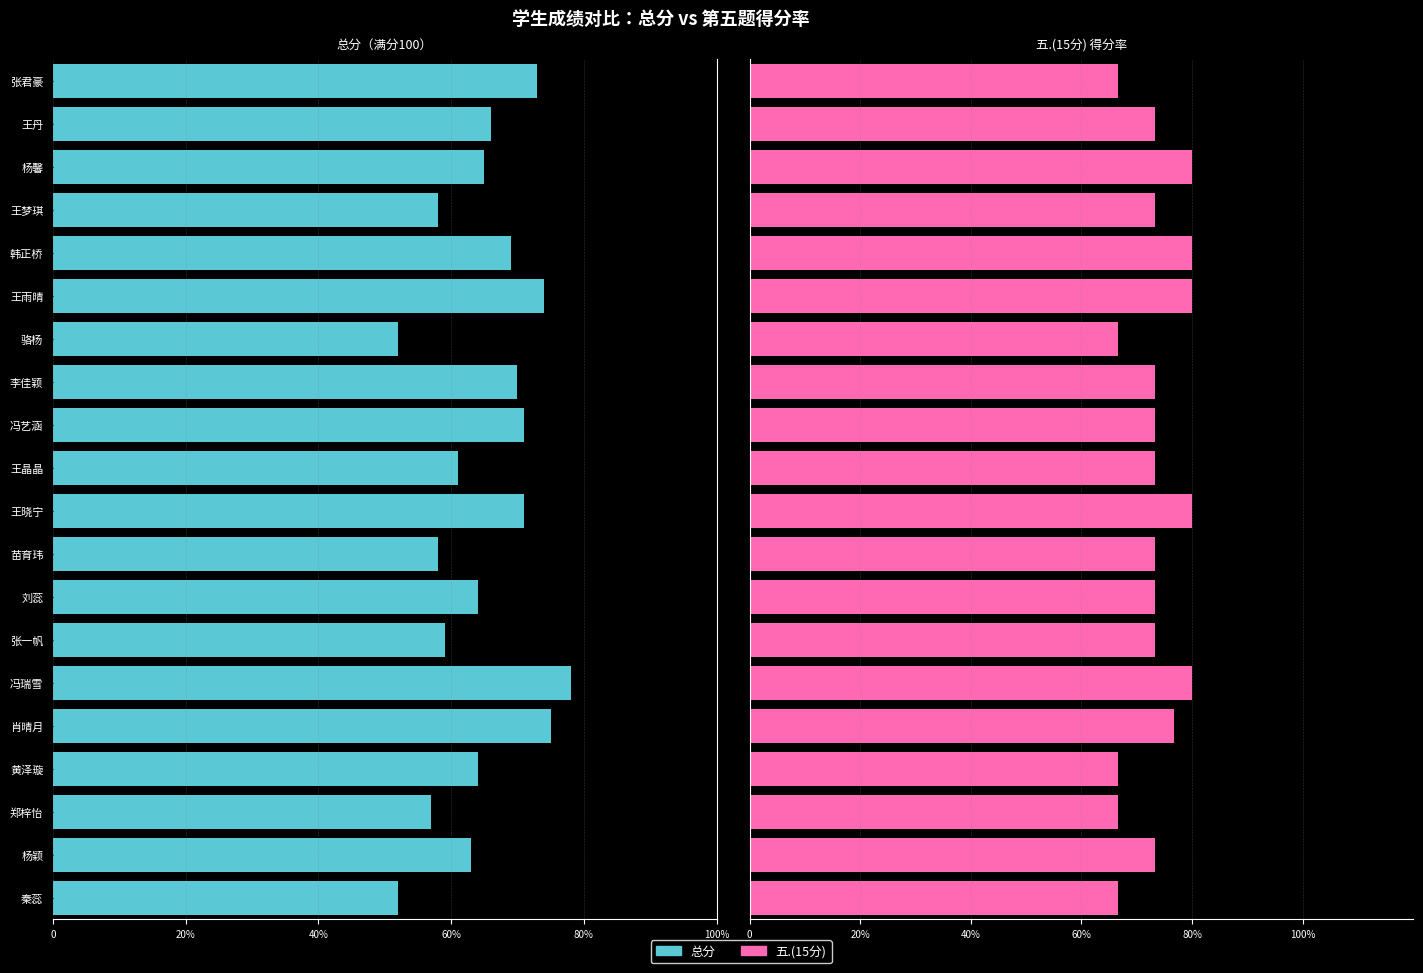

At 杨馨, list the series in order from smallest to largest.

总分, 五.(15分)